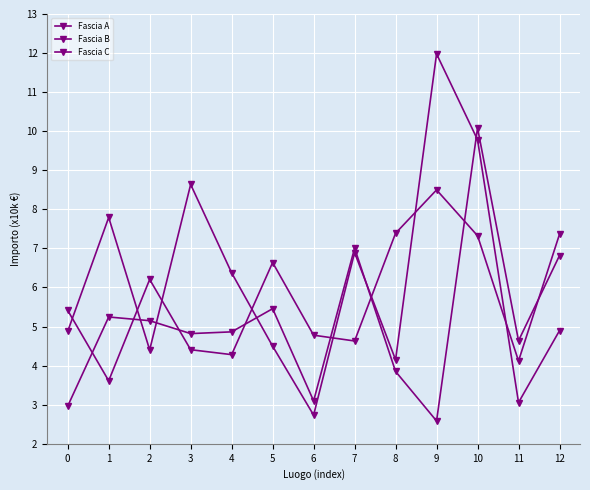

What is the maximum value for Fascia B?

12.0